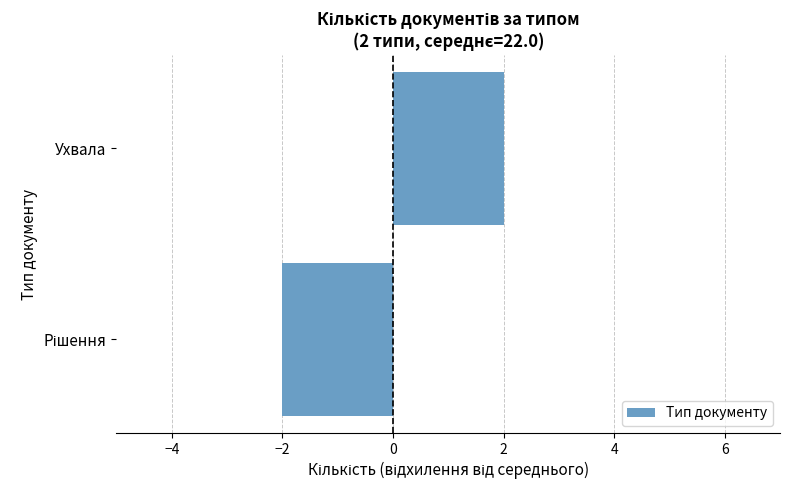

What is the greatest value displayed?

2